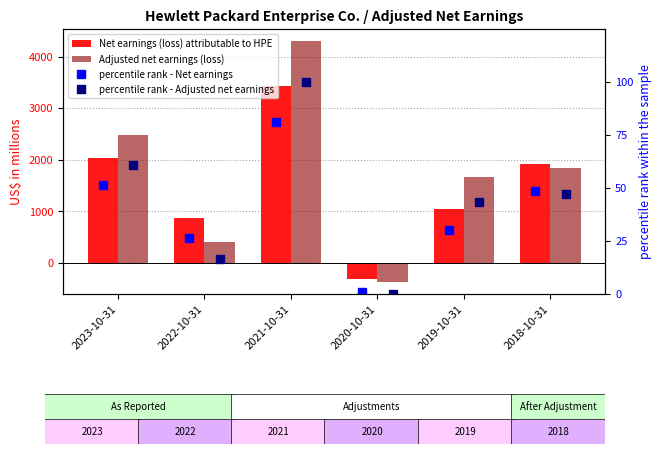

At which label does percentile rank - Adjusted net earnings first exceed 47?

2023-10-31